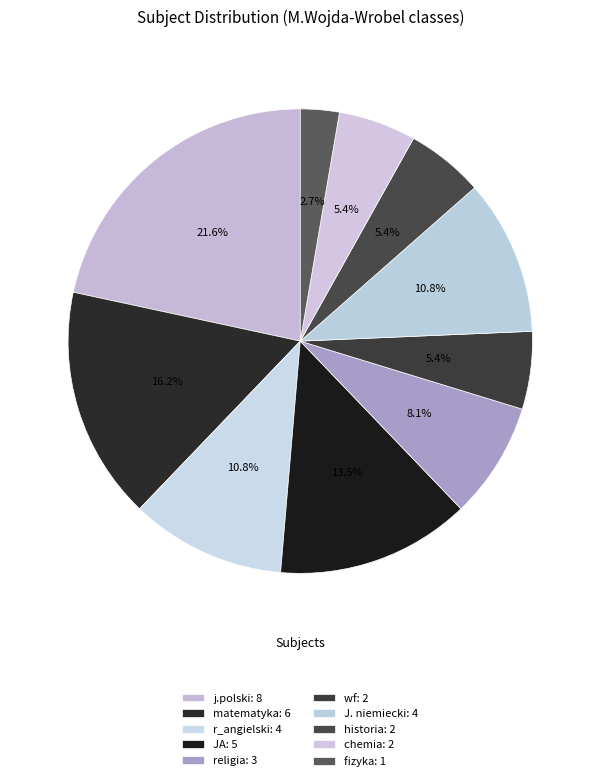

How many segments does this pie chart have?

10